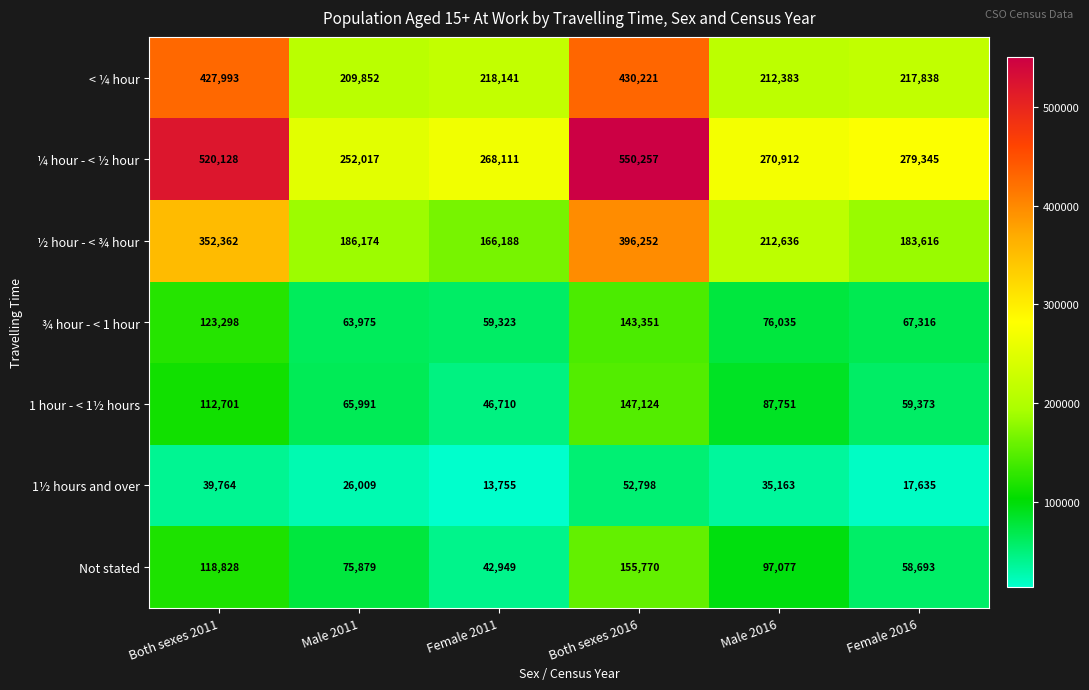

The ¾ hour - < 1 hour series shows 41393 at Male 2011. True or false?

False